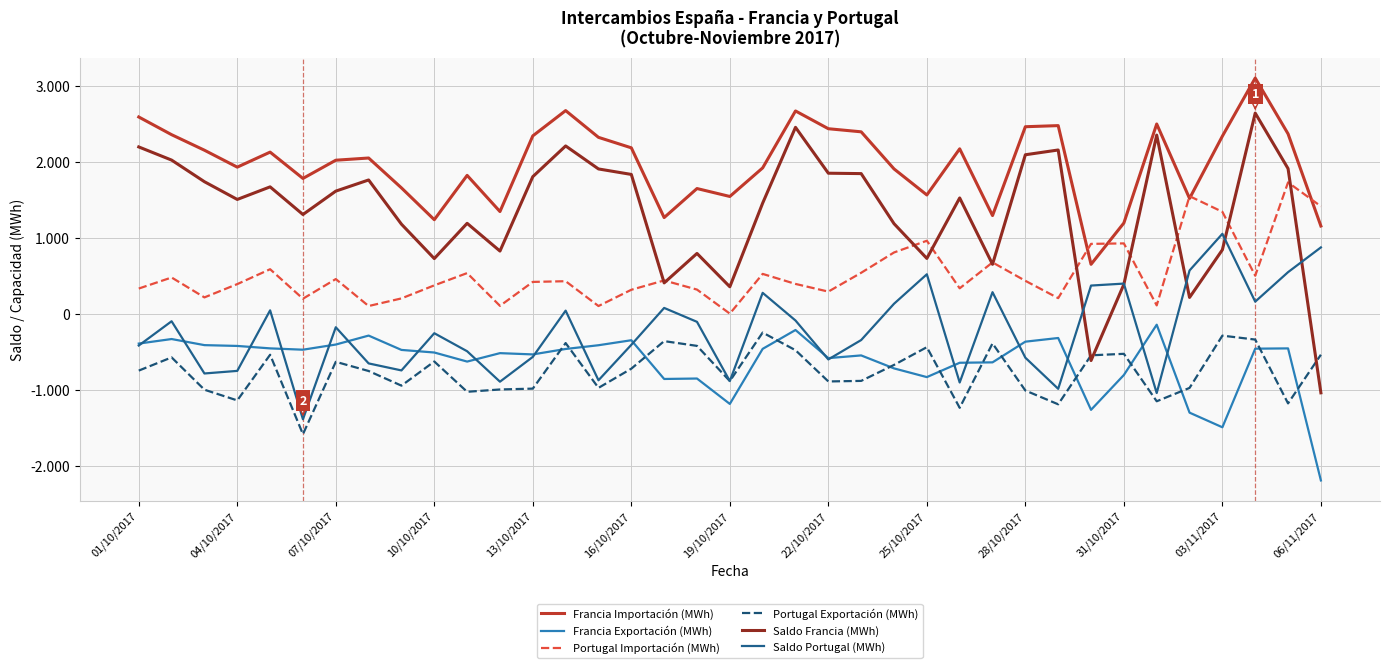

True or false: Francia Importación (MWh) has more than 1 points higher than both neighbors.

True